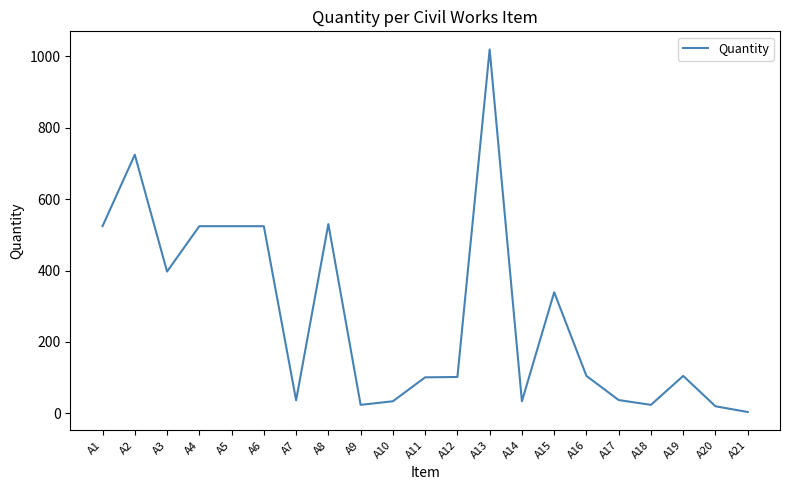

At which label does the data first exceed 105?

A1